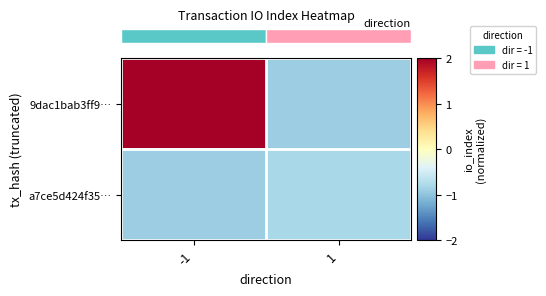

Rank the series at -1 from lowest to highest value.

row_1, row_0